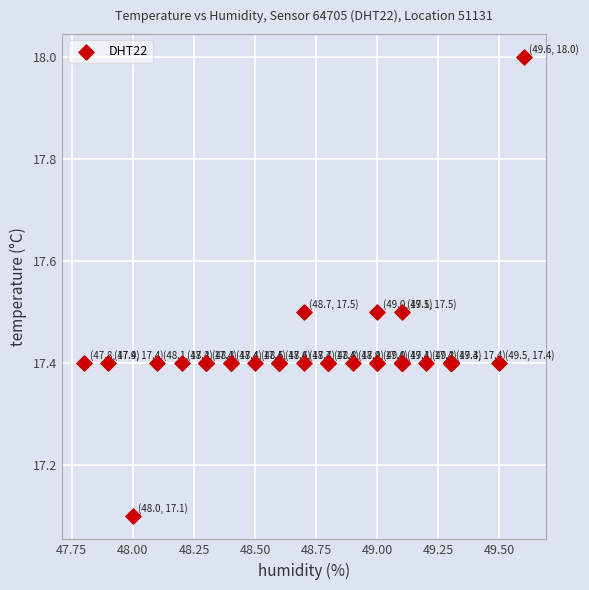

What Y value in the scatter plot is closest to 17?

17.1